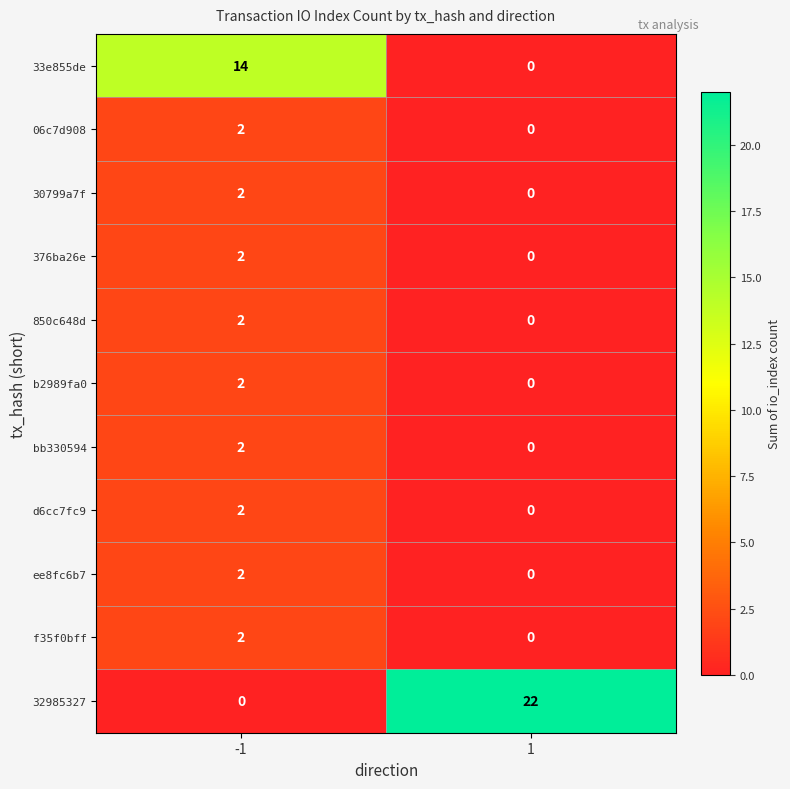

Which series changed the most between -1 and 1?

32985327